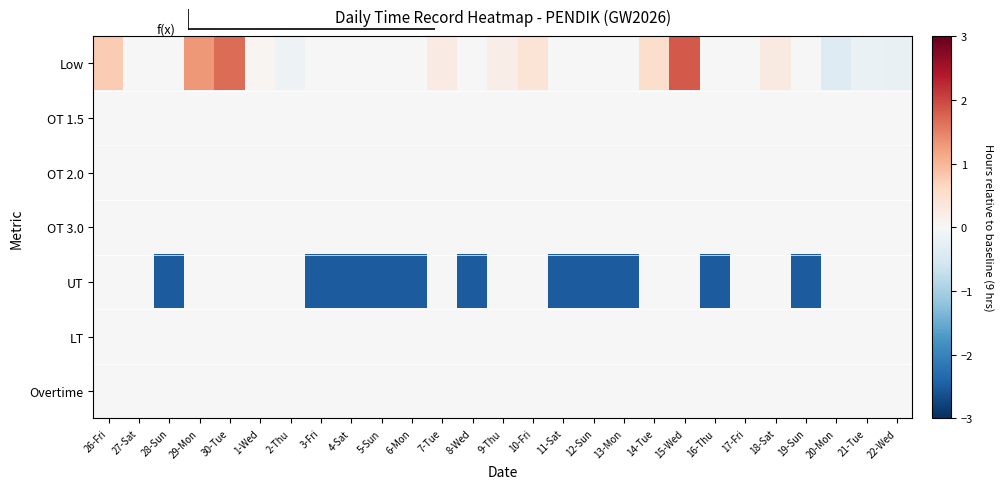

List the series in order of their peak value, lowest first.

OT 1.5, OT 2.0, OT 3.0, UT, LT, Overtime, Low